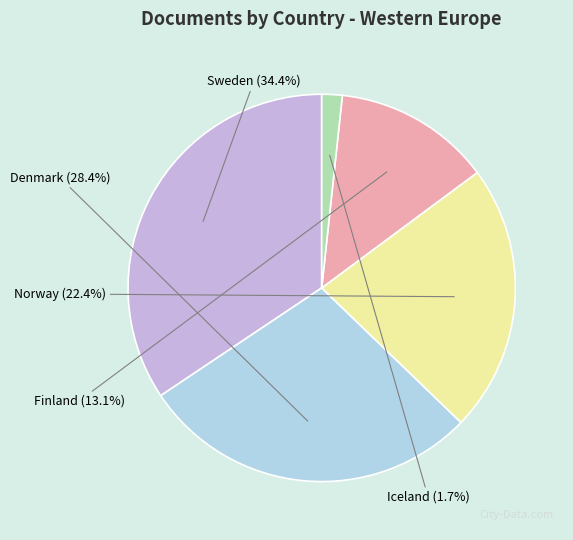

To the nearest percent, what portion does Iceland represent?

2%